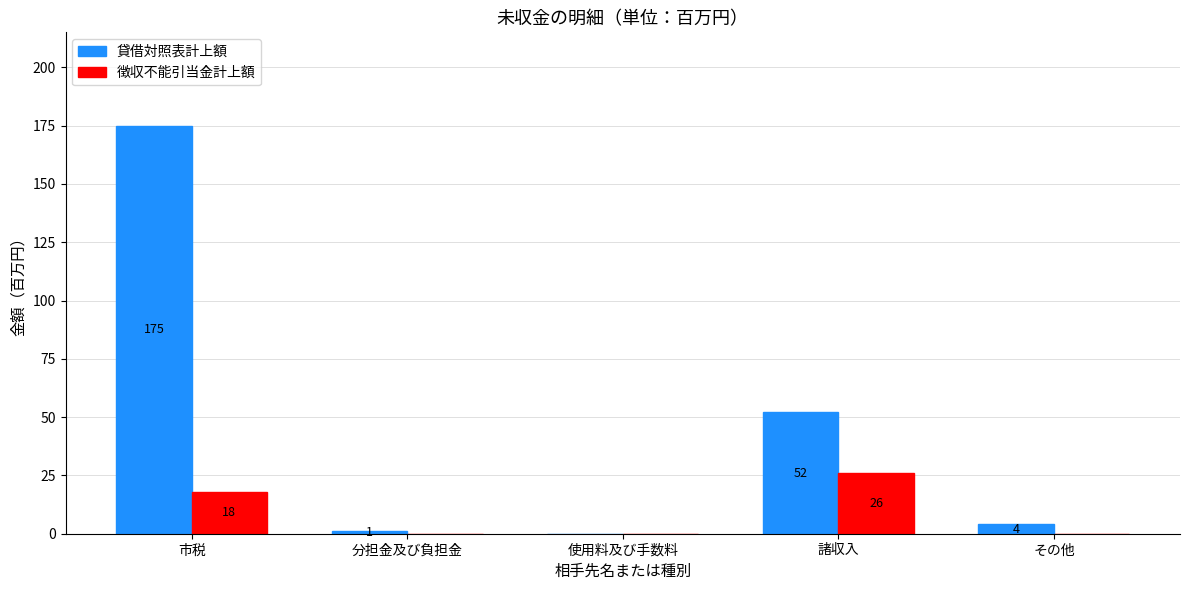

Count the number of data series in this chart.

2